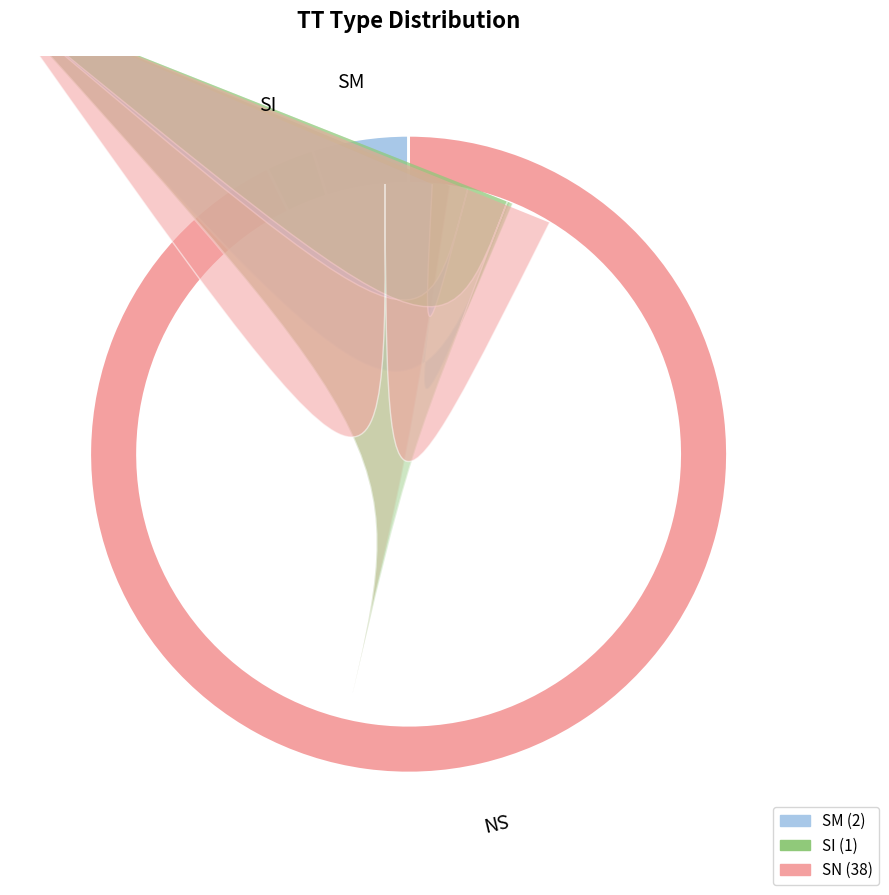

Is there any slice that represents more than half of the pie?

Yes